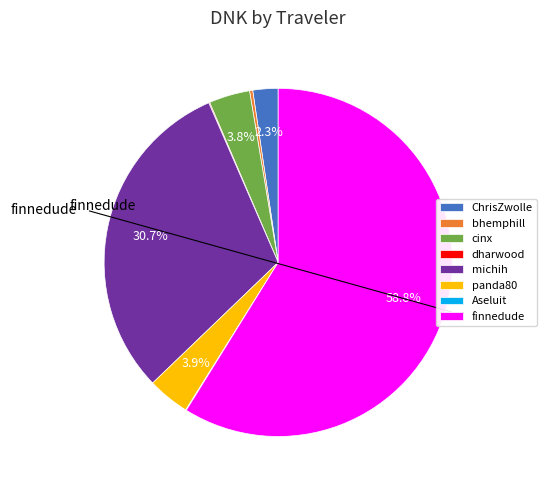

Combined, what portion of the pie is finnedude and Aseluit?

58.9%